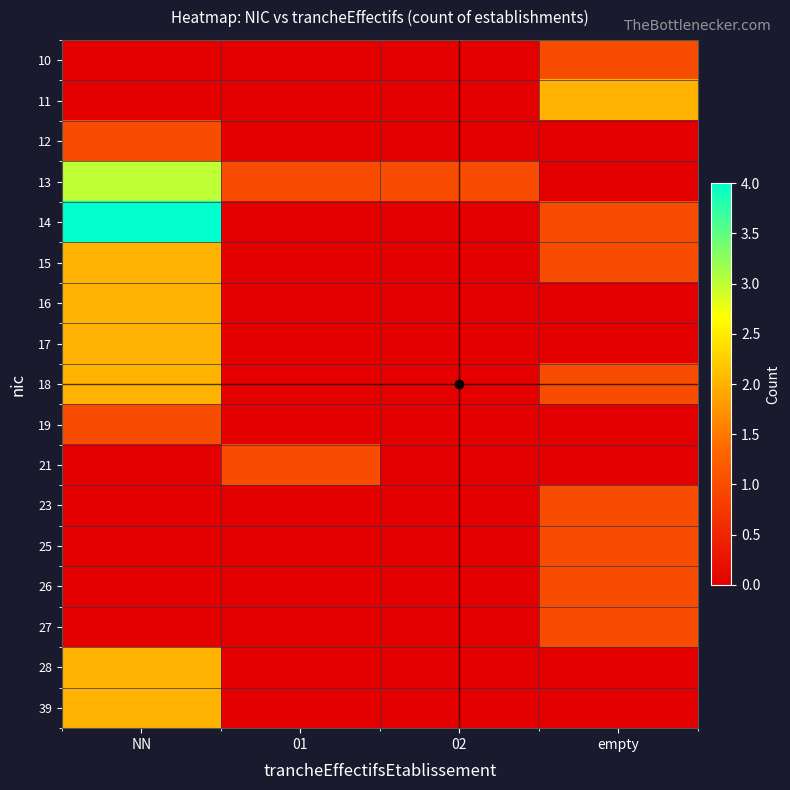

What is the difference between the highest and lowest values at empty?

2